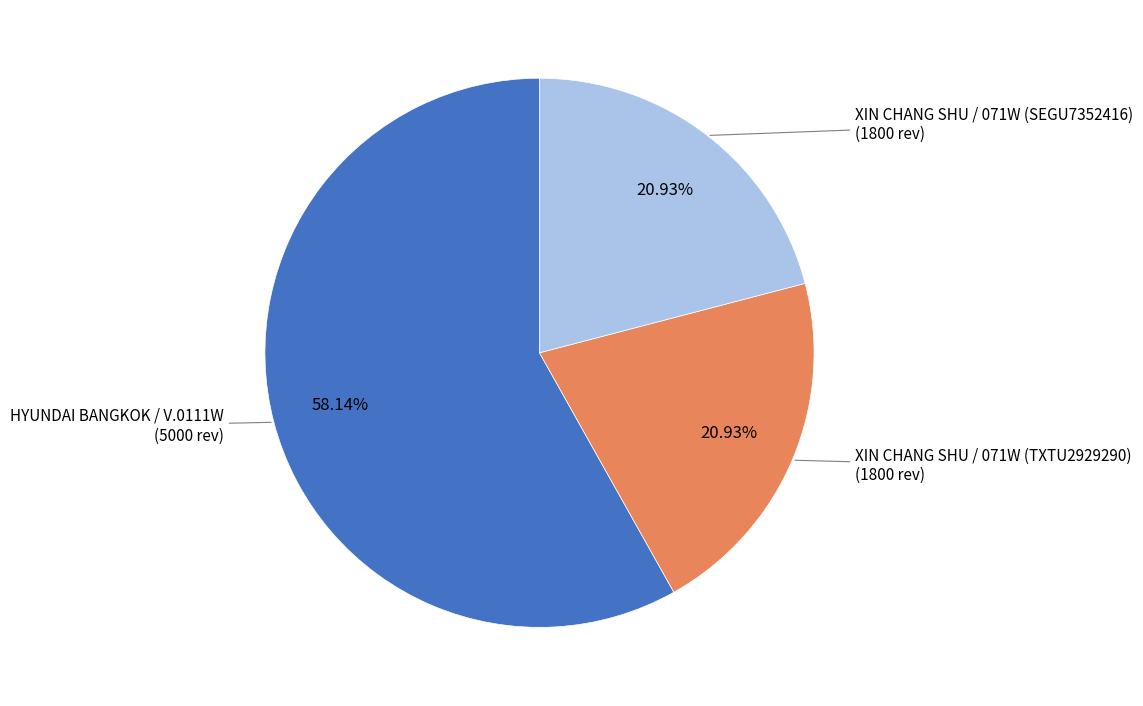

How many slices are in this pie chart?

3